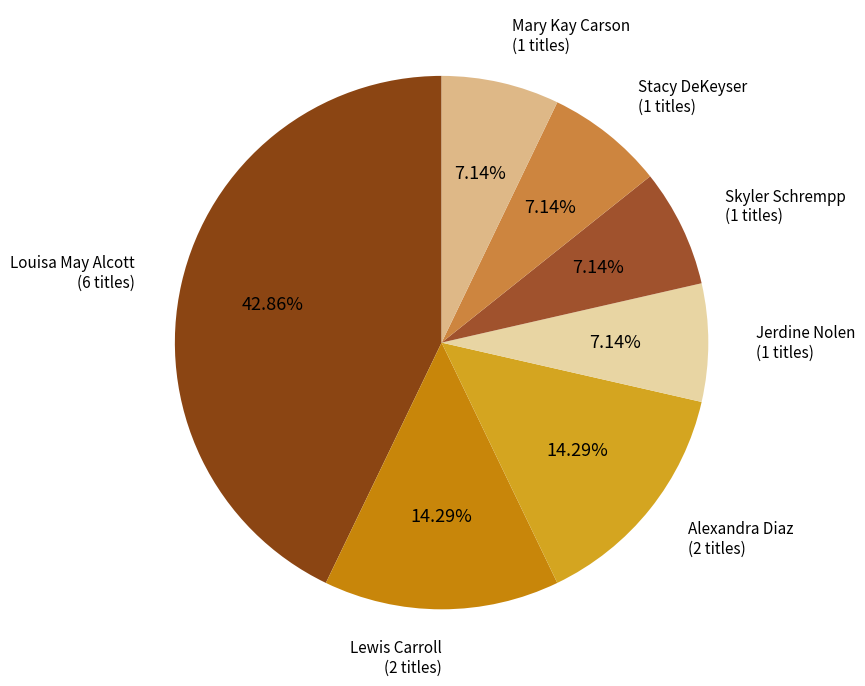

What is the largest slice in the pie chart?

Louisa May Alcott